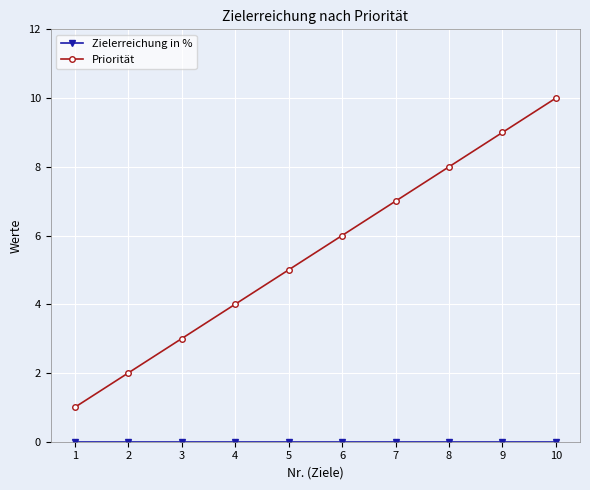

At which category is the sum across all series the highest?

10